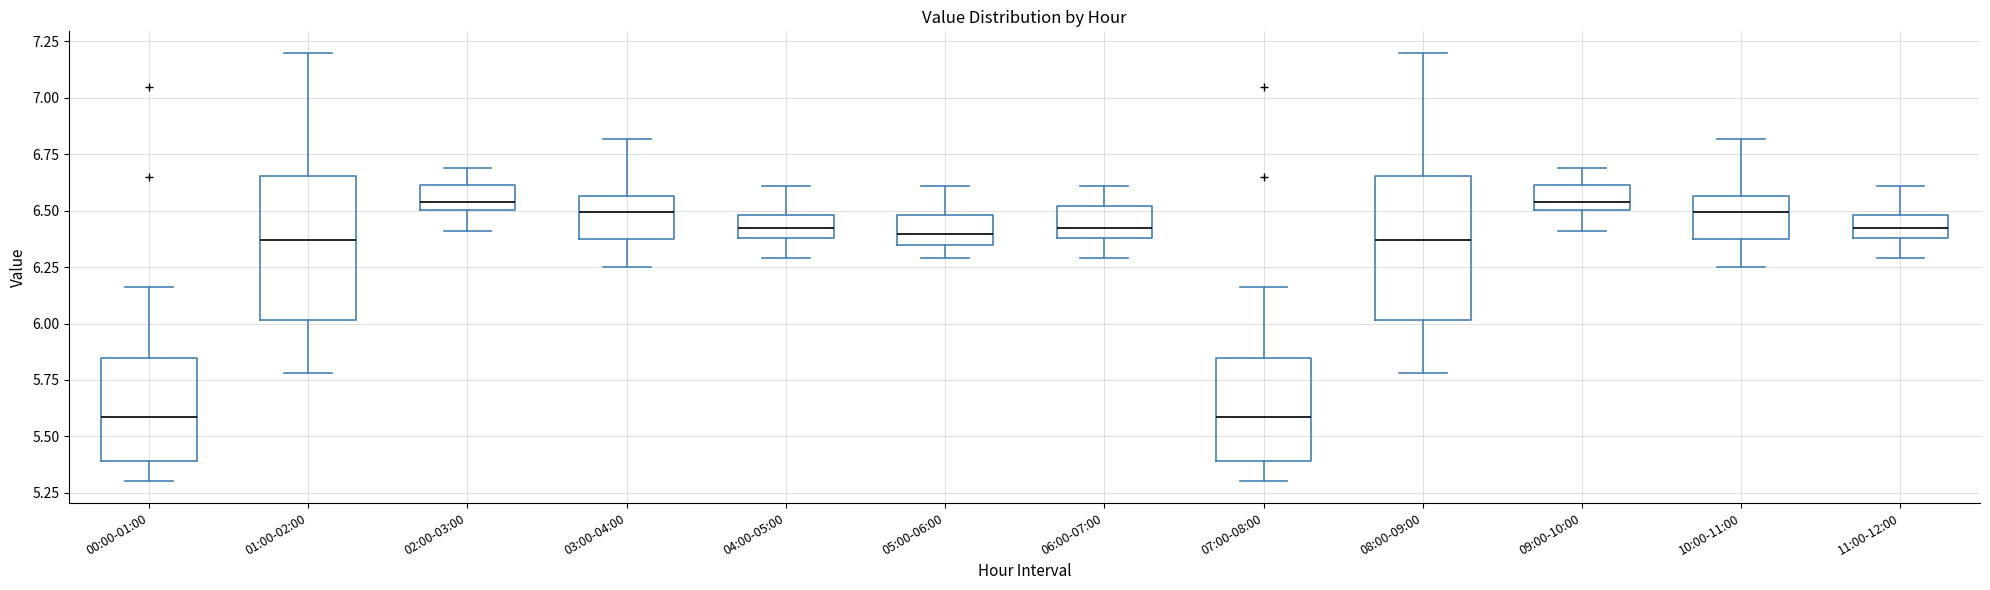

Where is the lower edge of the box for 02:00-03:00 on the y-axis? The values are not printed on the chart, so give them approximately, as read against the axis.

6.50